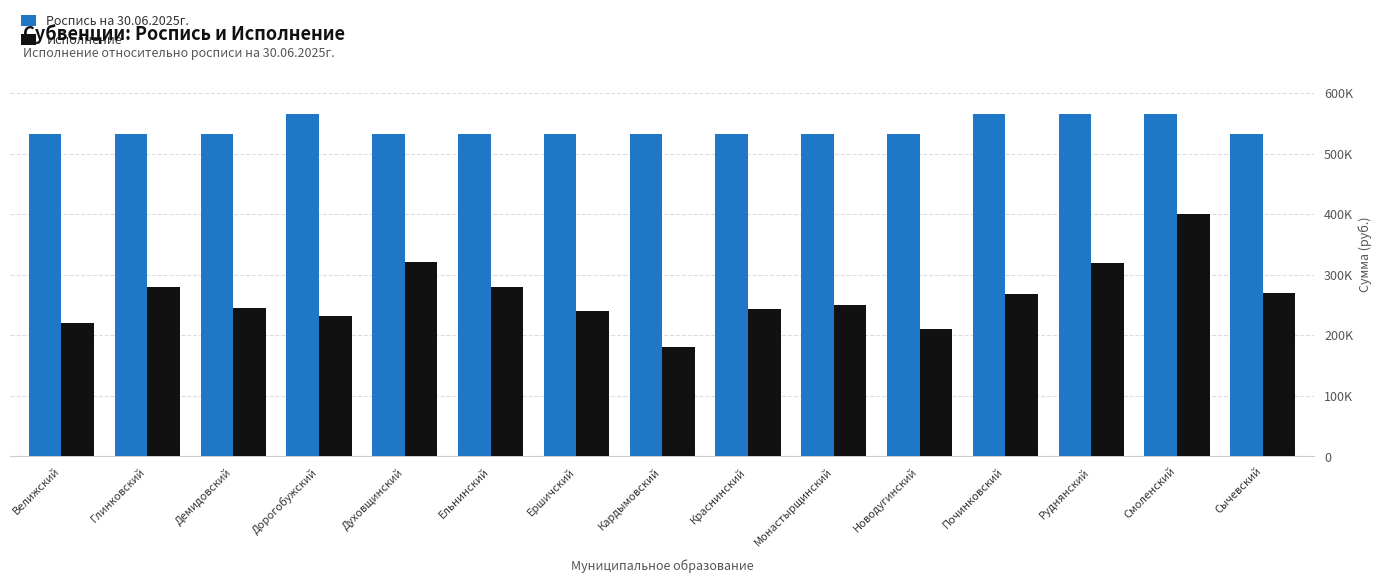

What are all the series names shown in the legend?

Роспись на 30.06.2025г., Исполнение